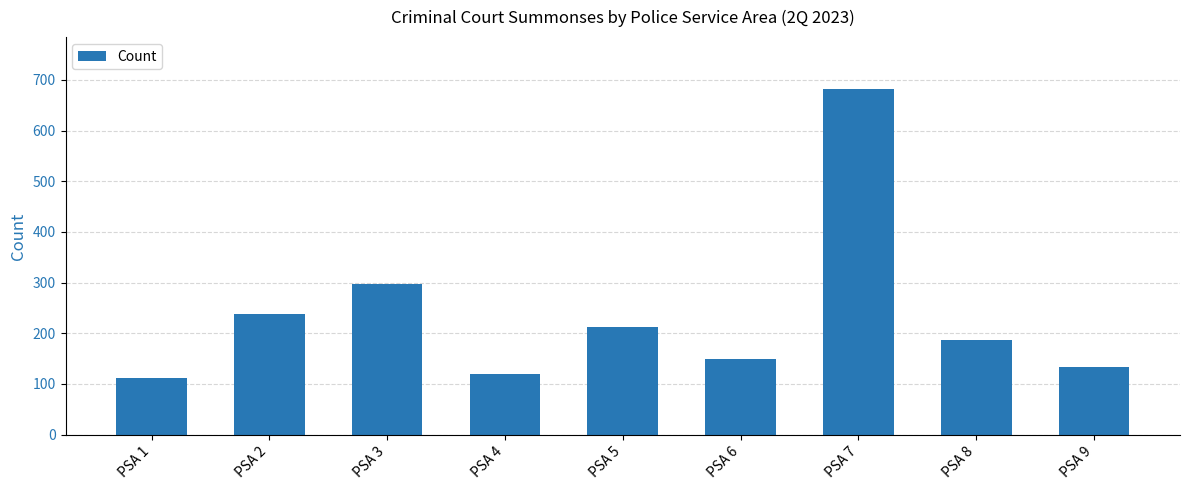

Which category has the lowest value across all series?

PSA 1